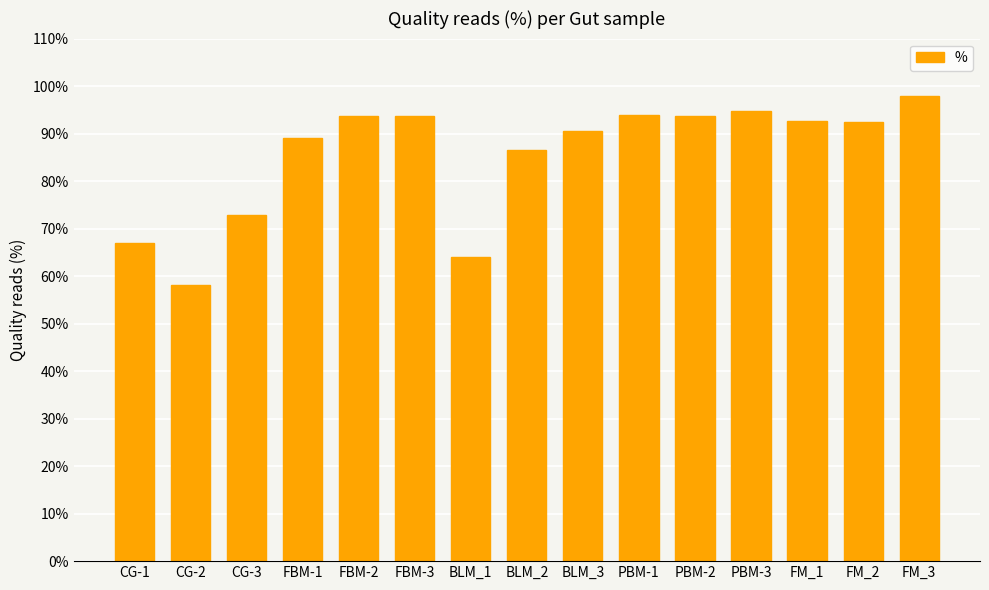

The value at FM_1 is 92.6. True or false?

True